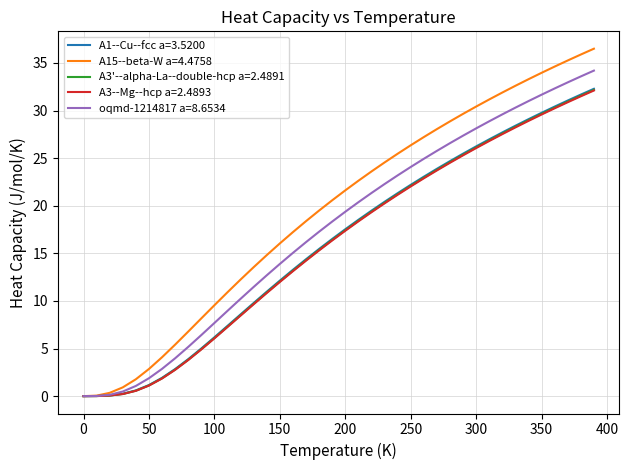

What is the average value of the oqmd-1214817 a=8.6534 series?

17.5